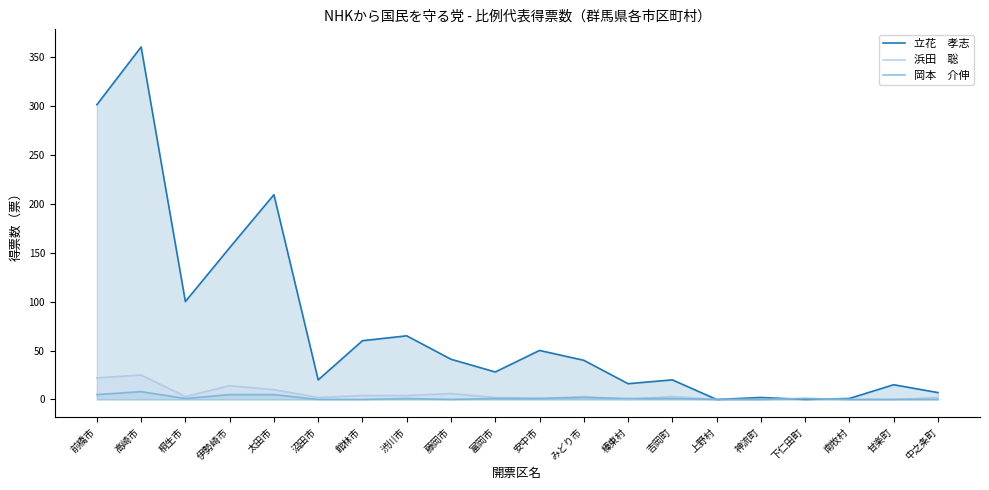

How many distinct data groups are displayed?

3